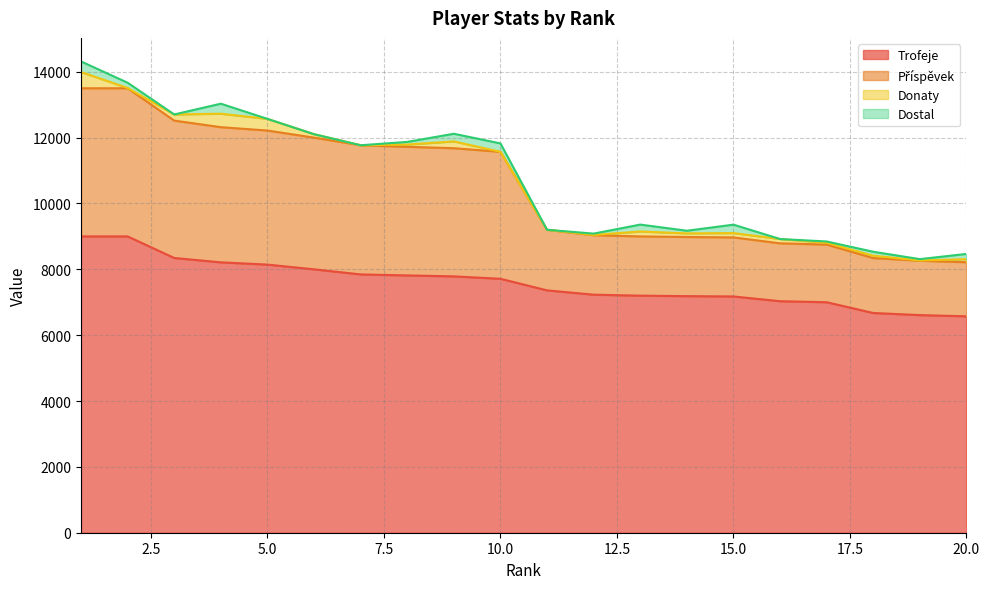

What is the minimum value for Trofeje?

6573